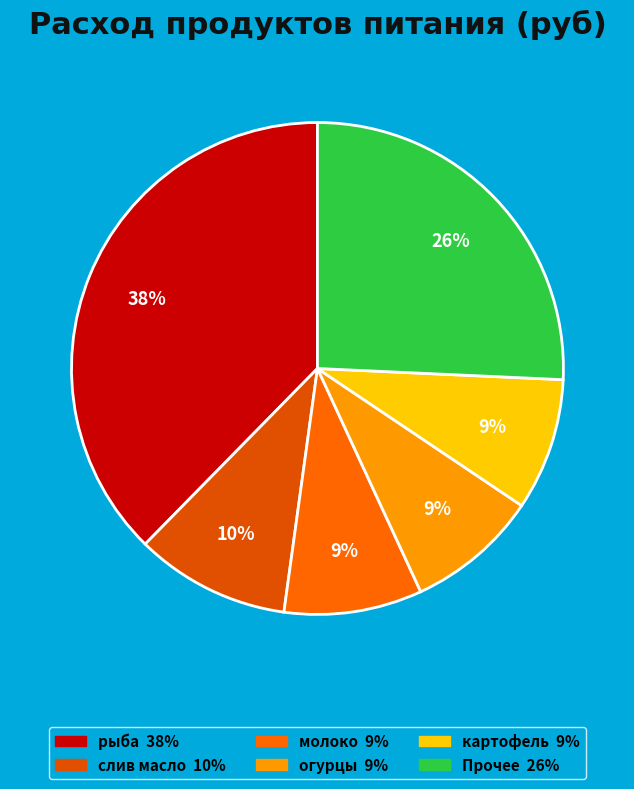

How many slices are in this pie chart?

6